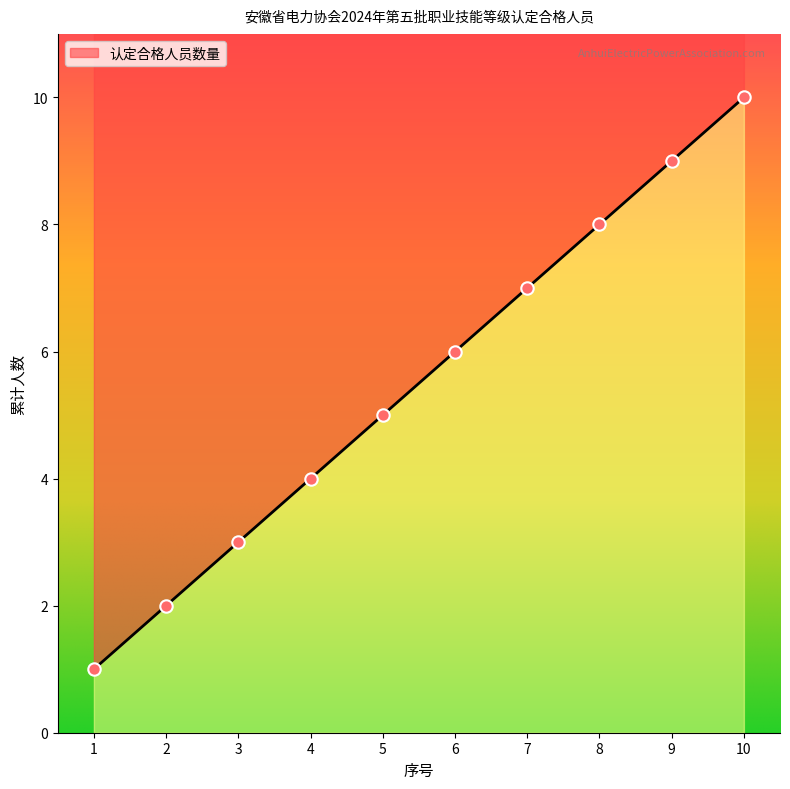

Which has a higher value, 9 or 8?

9